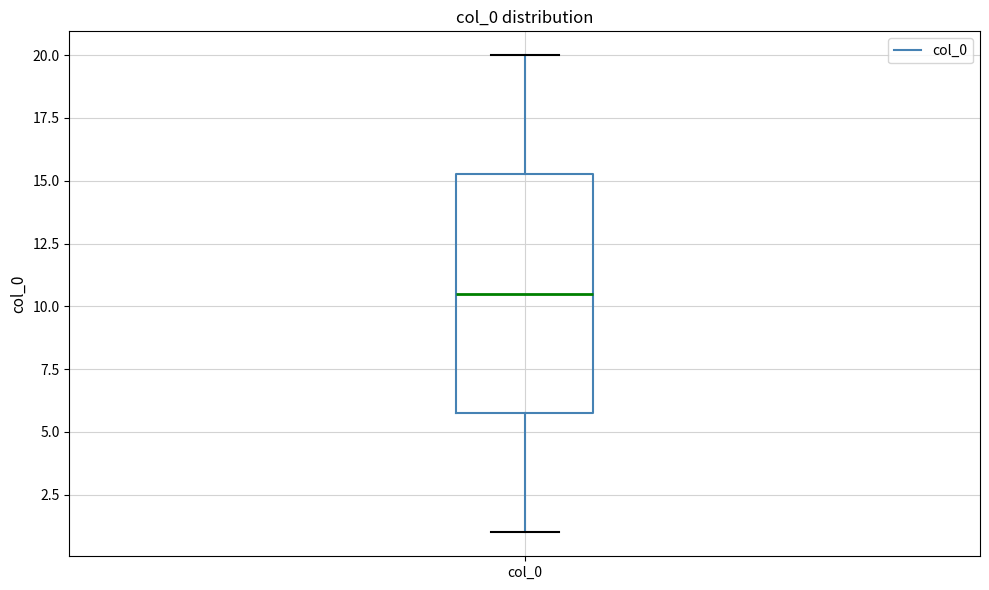

Where does the lower whisker of the box for col_0 end on the y-axis? The values are not printed on the chart, so give them approximately, as read against the axis.

1.0